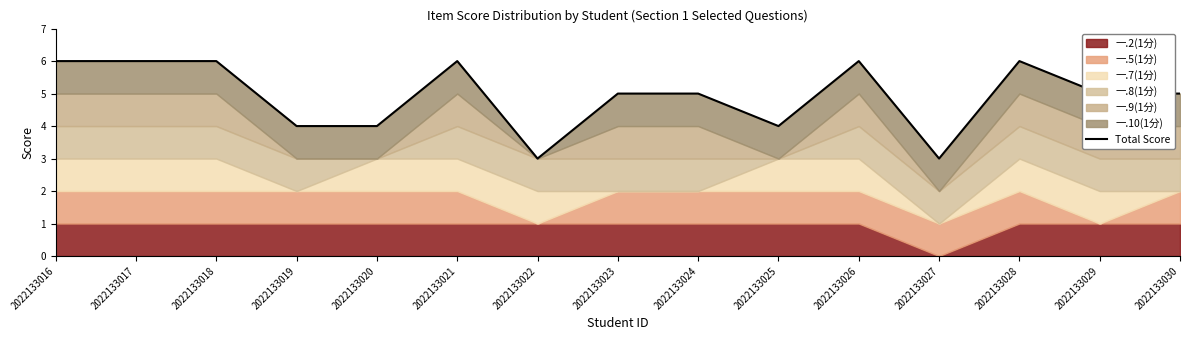

Where is the data nearest to the value 4?

2022133019